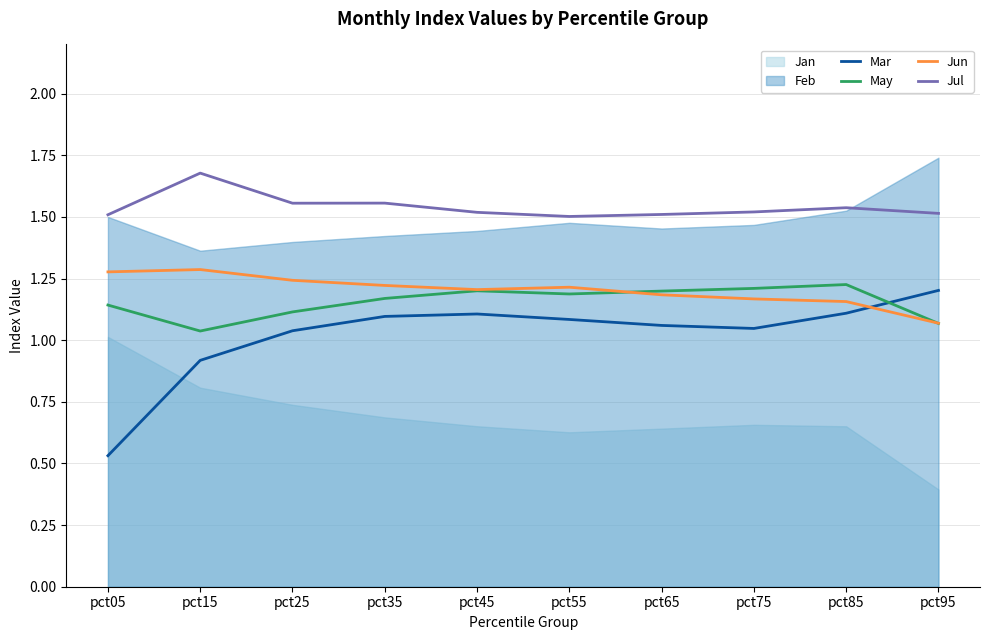

Where is the first local maximum for May?

pct45